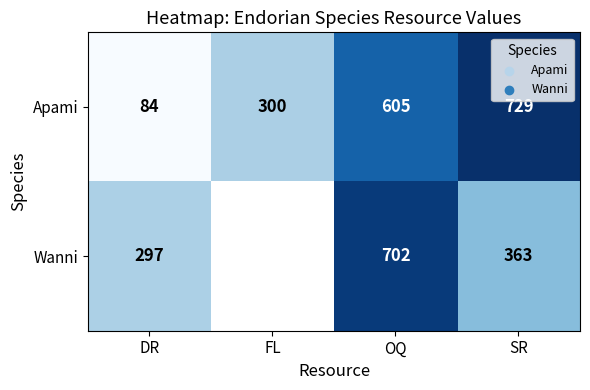

Is it true that Apami equals 302.0 at SR?

False